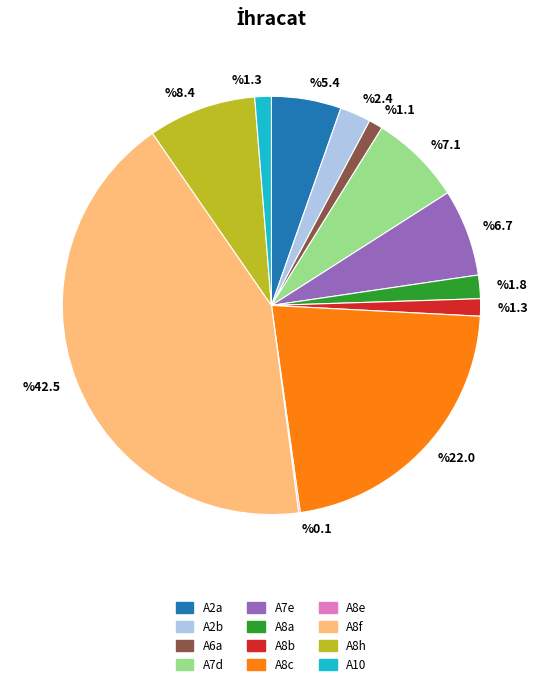

Is there a majority slice in this chart?

No